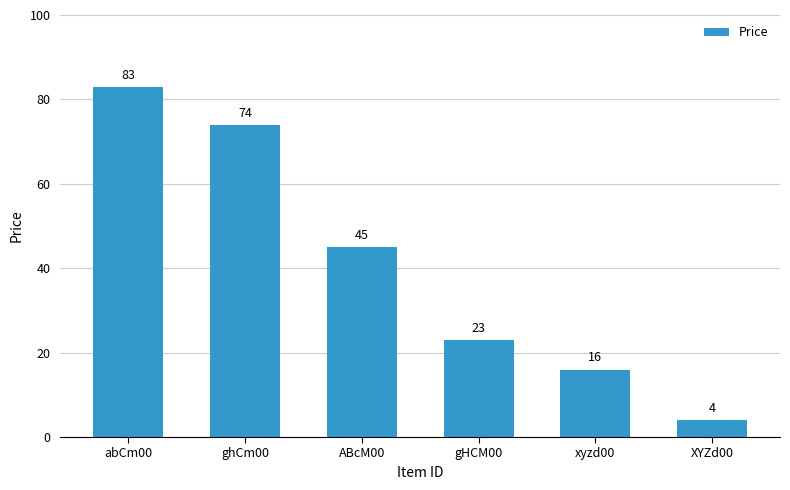

How many distinct data groups are displayed?

1